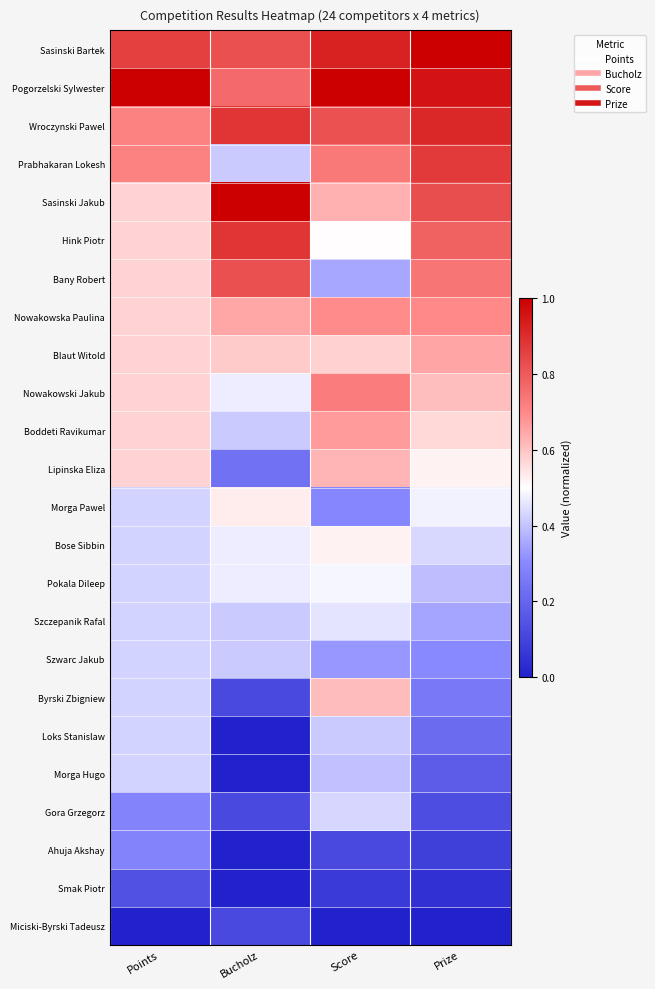

What is the total value across all series at Prize?

12.0